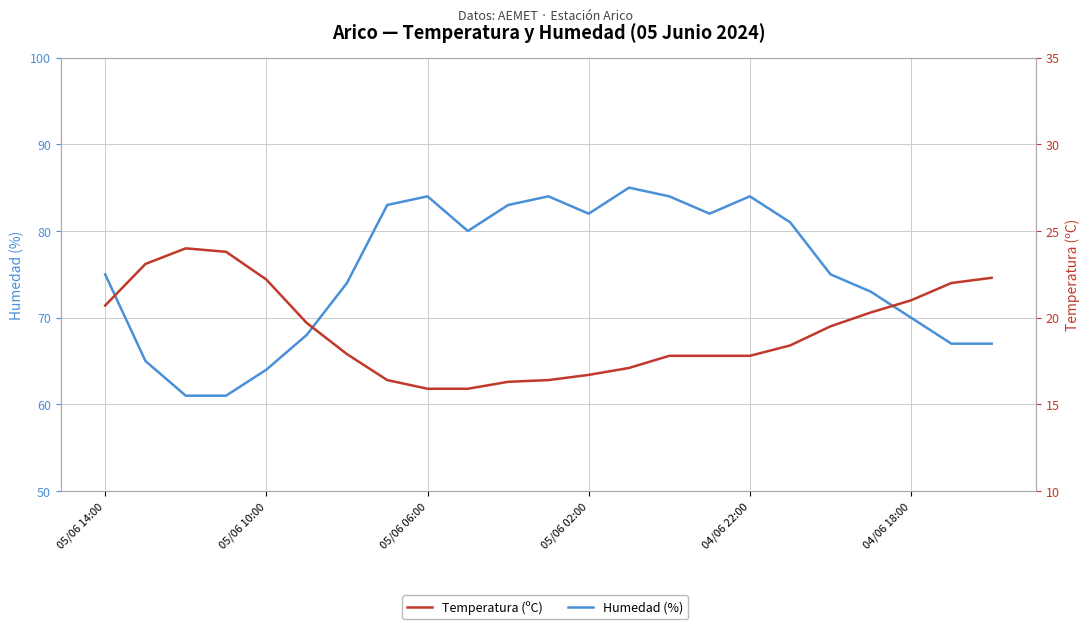

How many categories are shown in the chart?

23